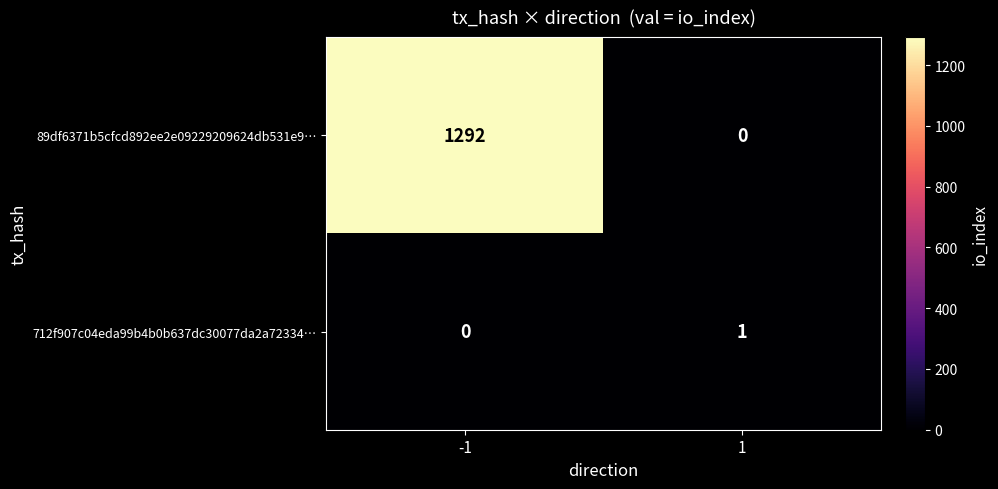

Which series has the largest total across all categories?

89df6371b5cfcd892ee2e09229209624db531e9…